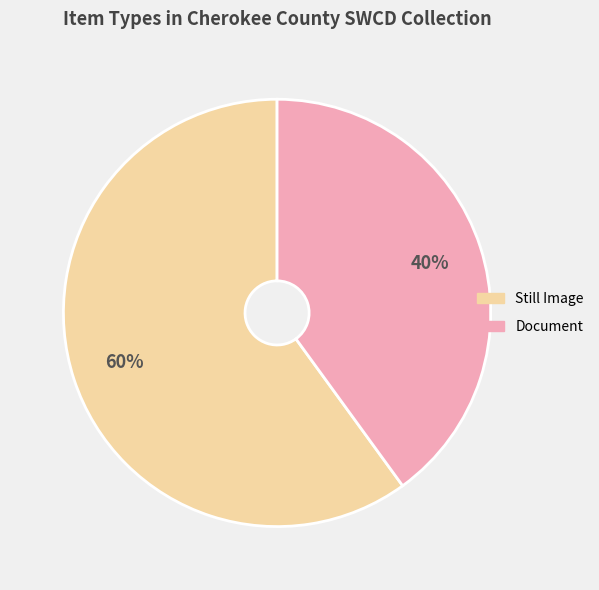

Is there any slice that represents more than half of the pie?

Yes